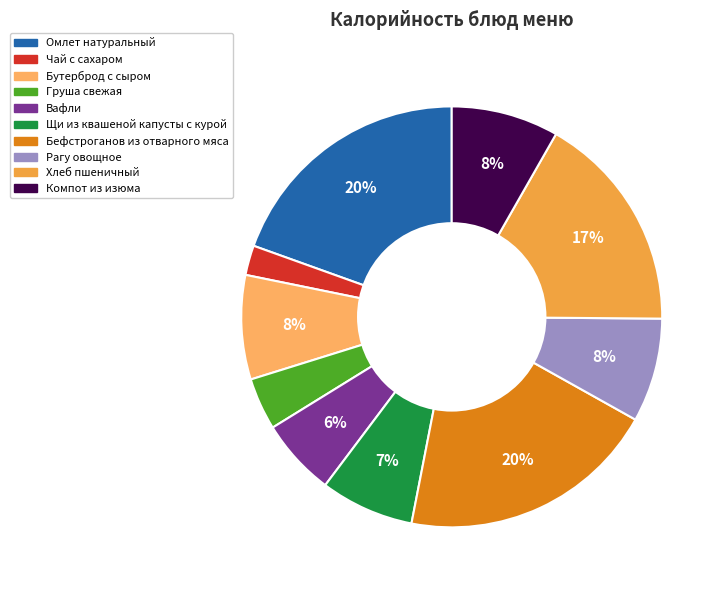

Does any single category account for the majority?

No